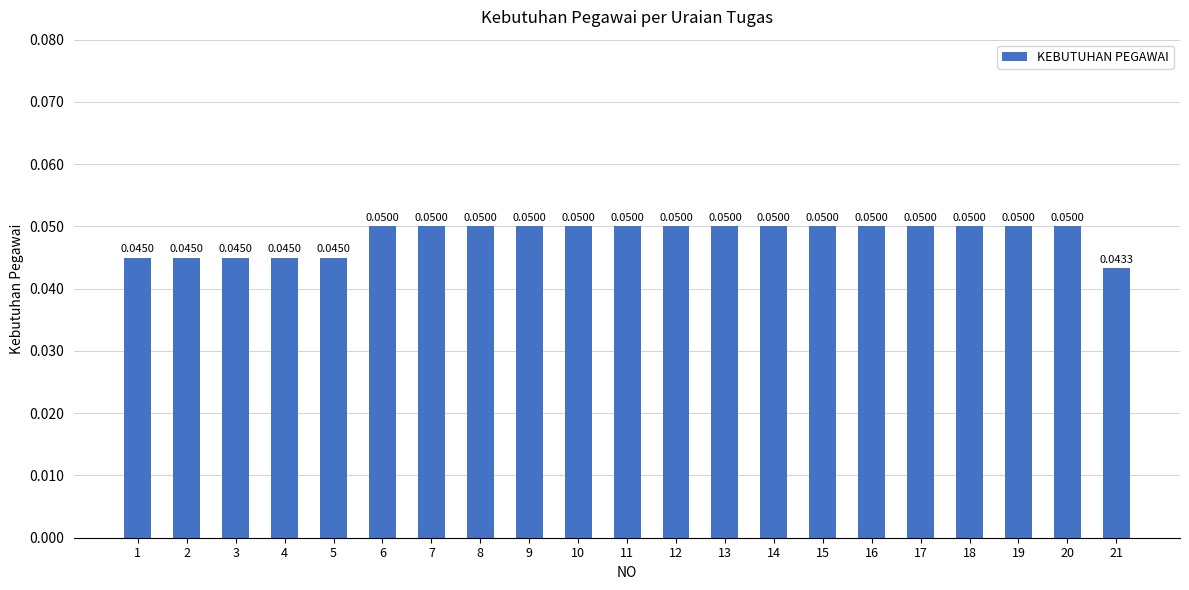

What is the sum of all values?

1.0